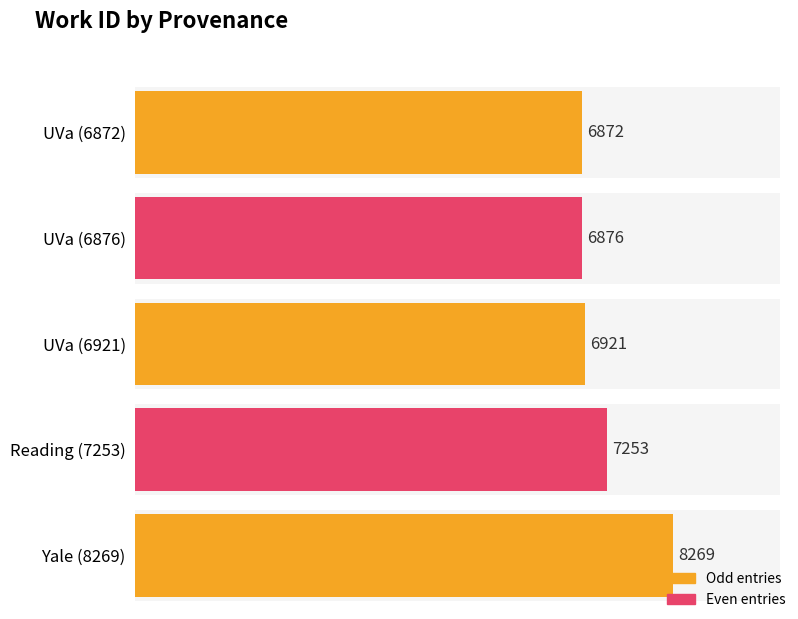

How many bars are there in total?

5